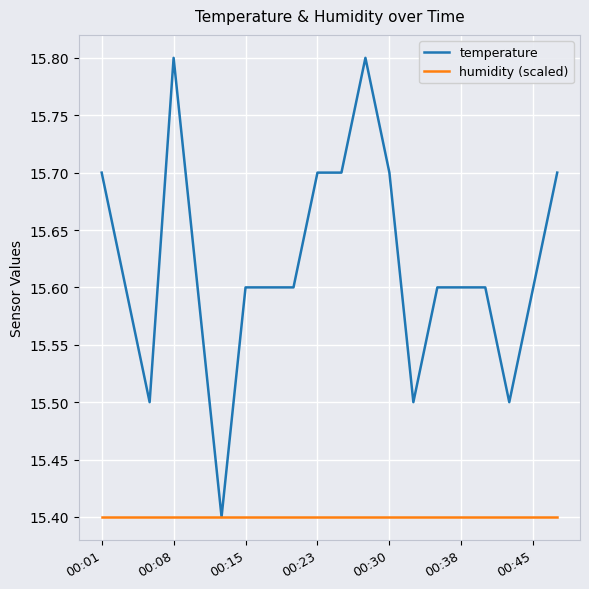

At how many categories does at least one series exceed 15?

20